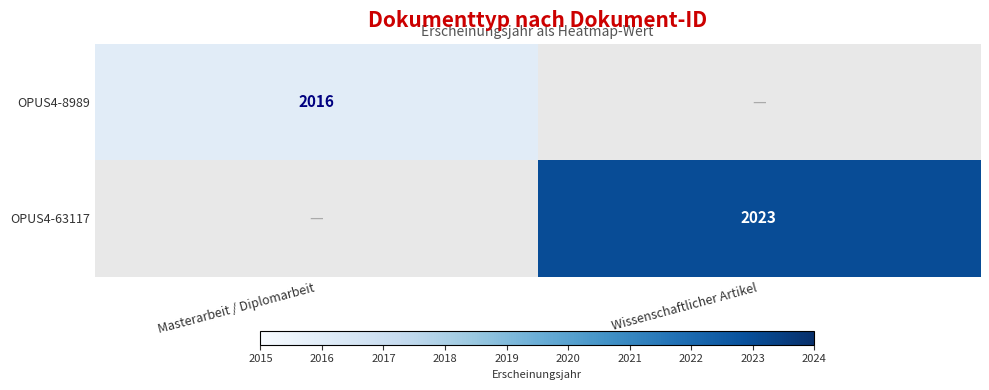

Is the value of OPUS4-63117 at Wissenschaftlicher Artikel greater than the value of OPUS4-8989 at Masterarbeit / Diplomarbeit?

Yes